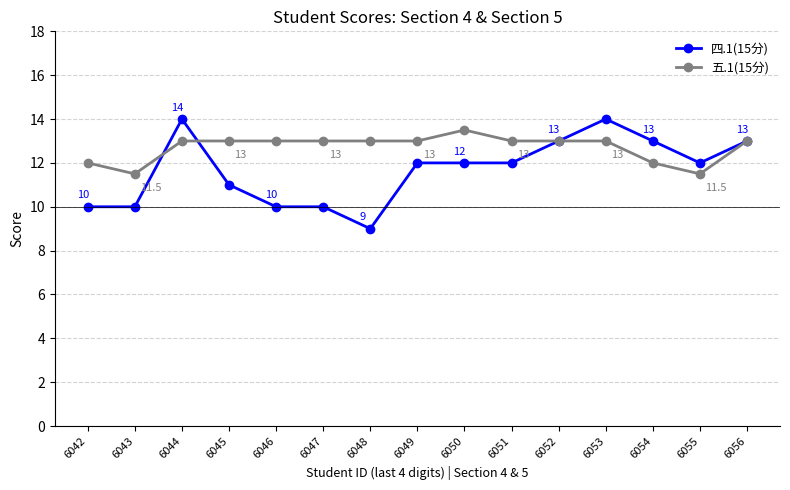

The value of 四.1(15分) at 6050 is 17.2. True or false?

False